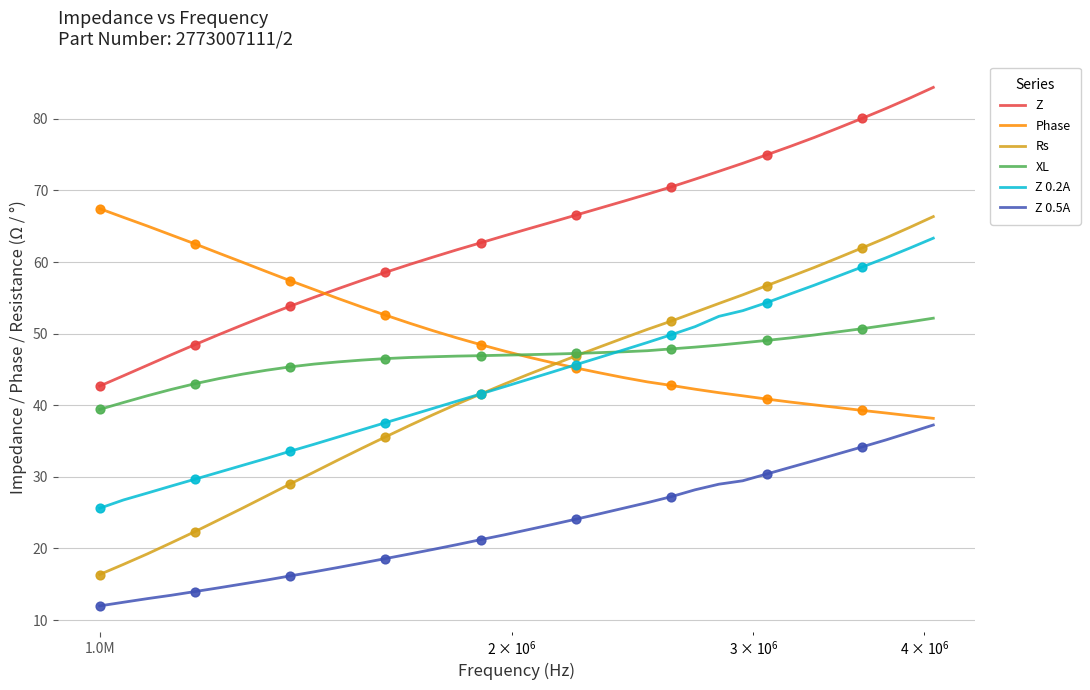

Which series has the widest spread of values?

Rs